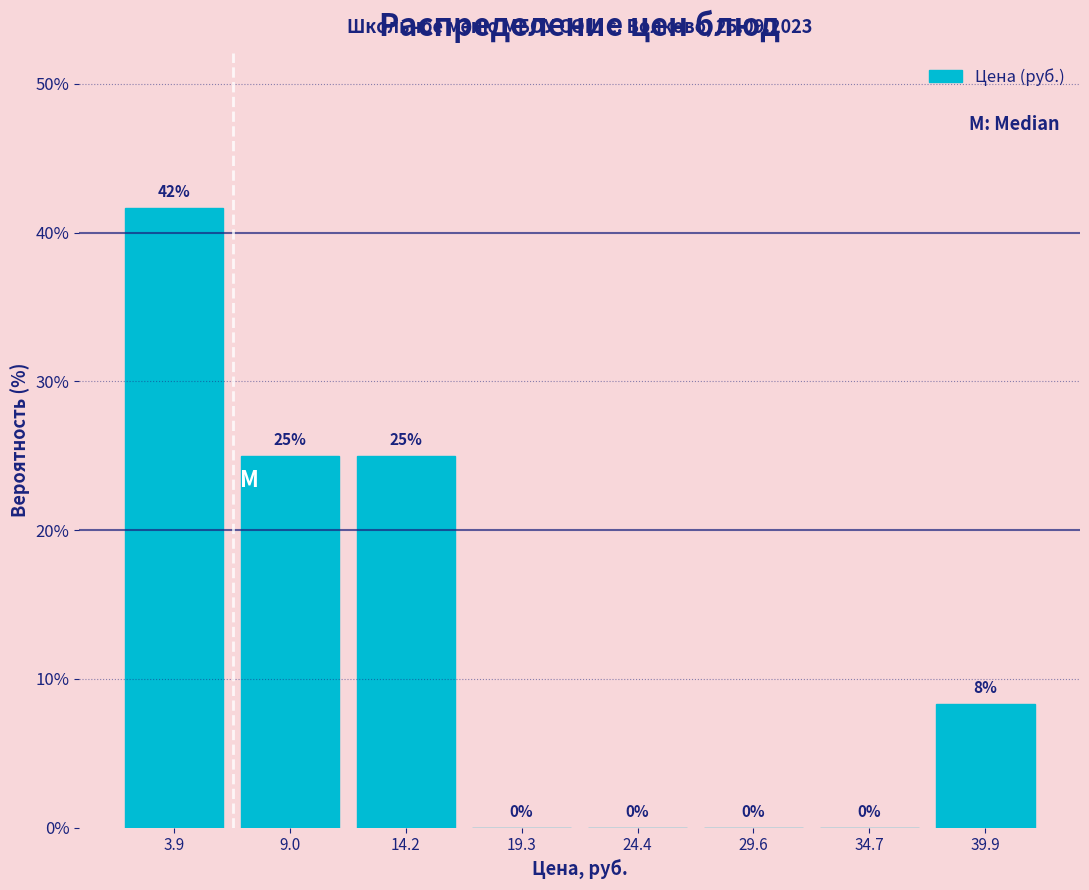

Which range on the x-axis has the tallest bar?

1 to 6